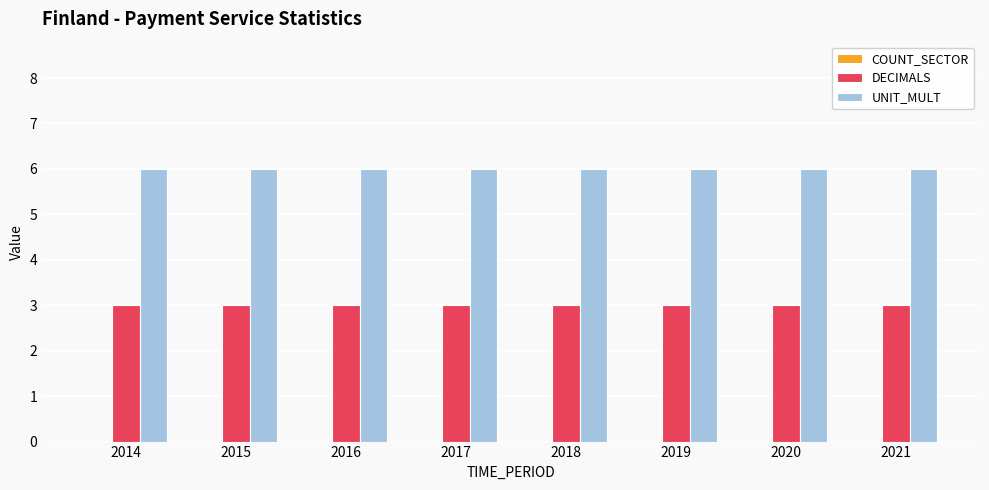

What is the minimum value shown in the chart?

3